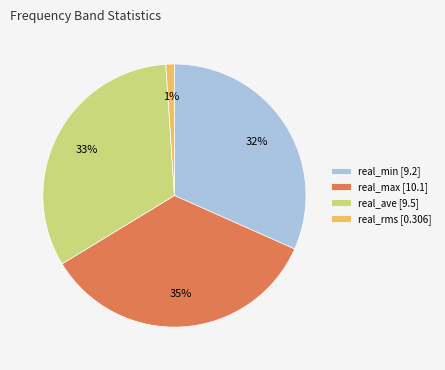

Approximately how many times larger is the value at real_ave [9.5] compared to real_max [10.1]?

0.9